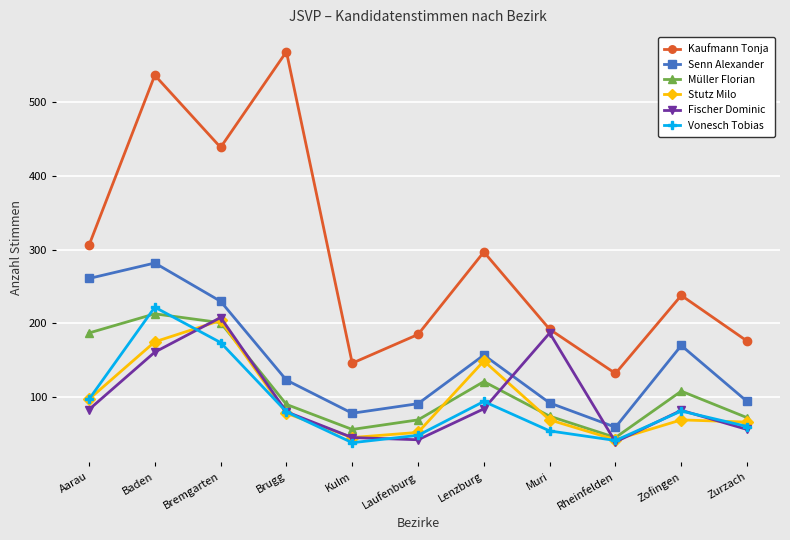

What is the spread (max minus min) of values at Zurzach?

120